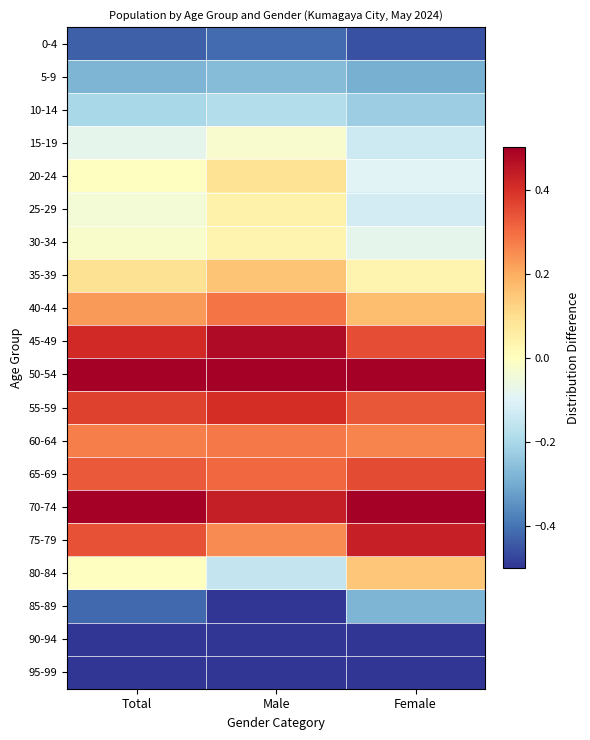

At which category does the chart reach its peak across all series?

Male